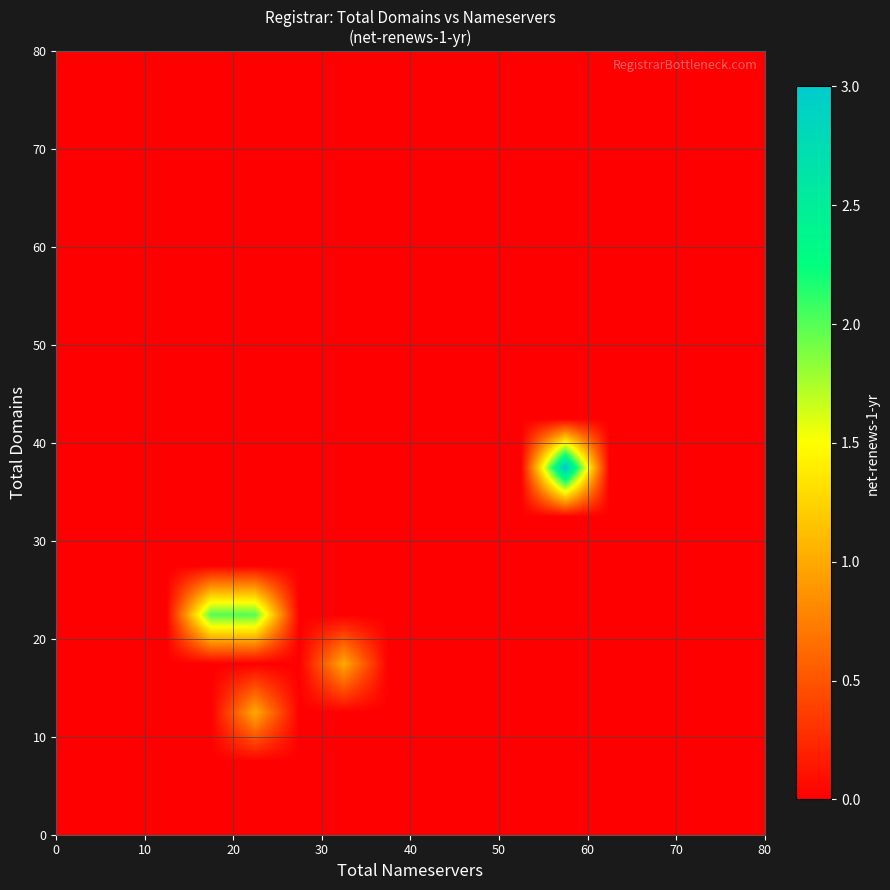

How many categories are shown in the chart?

16